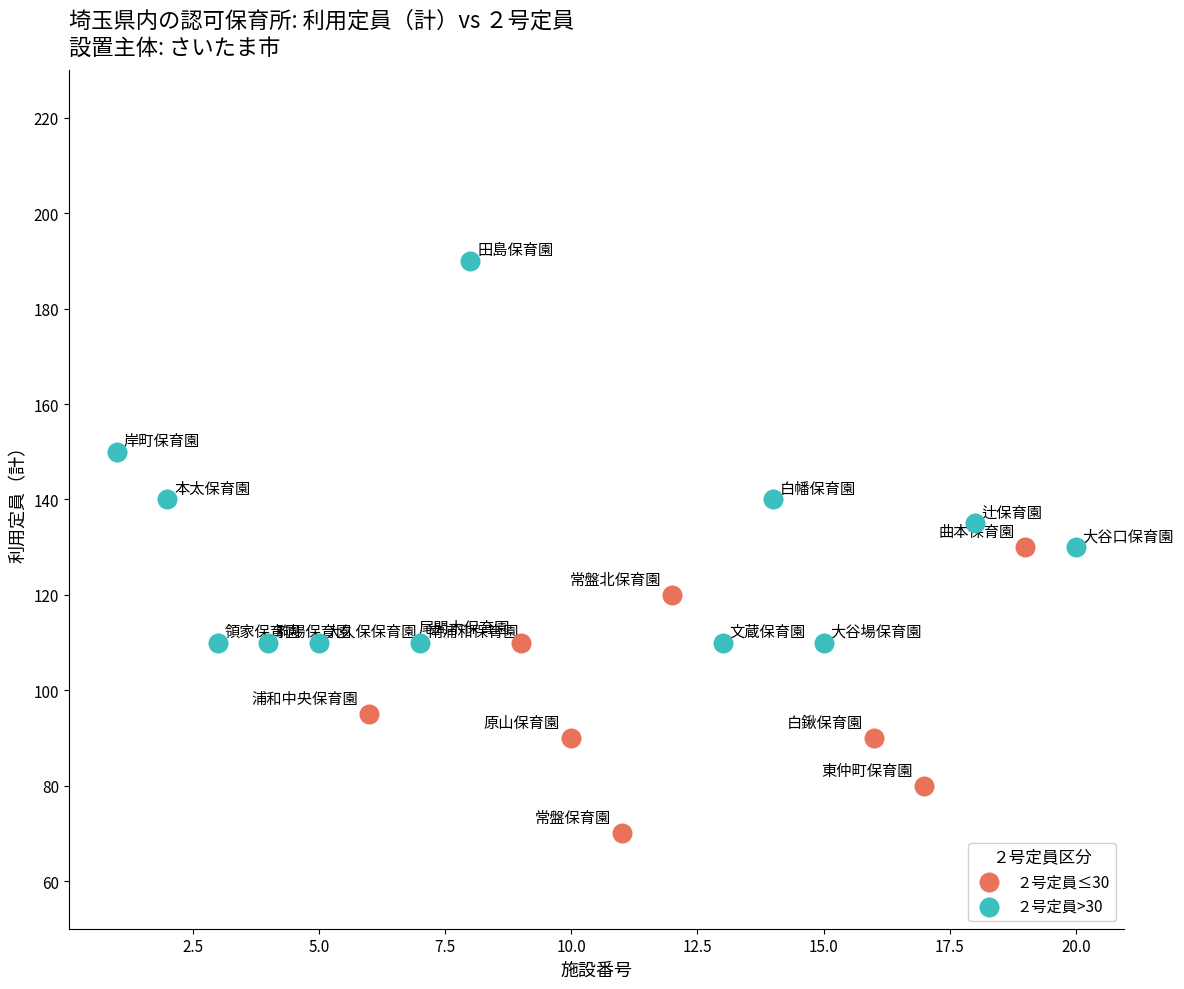

Which series contains the highest Y value?

２号定員>30